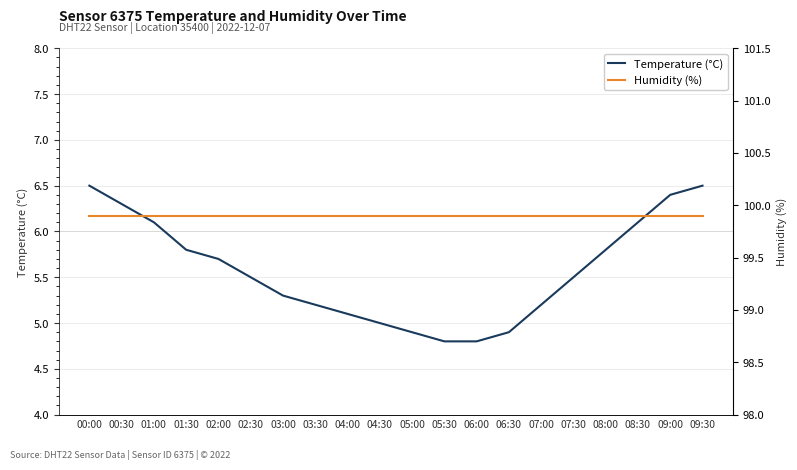

How many data points in Temperature (°C) are above 5?

15